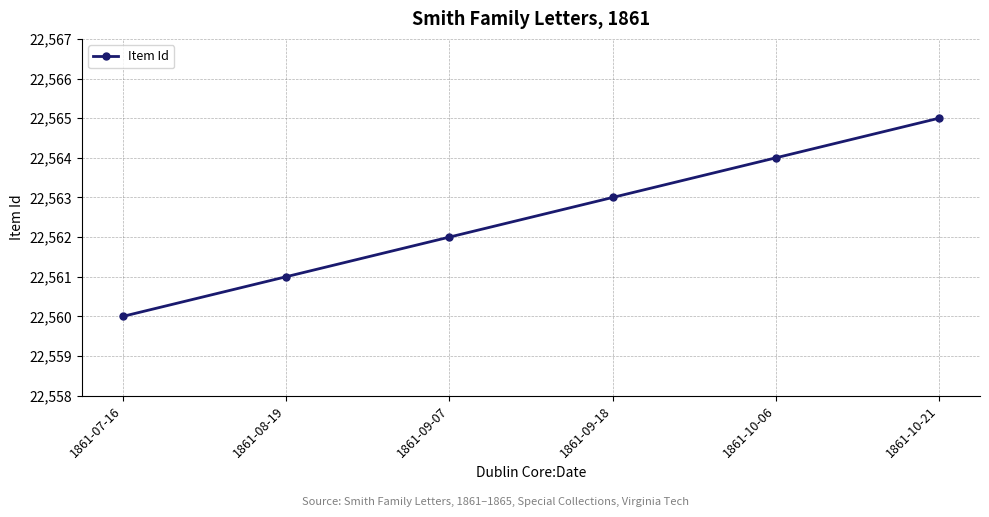

What is the approximate value at 1861-10-06?

22564